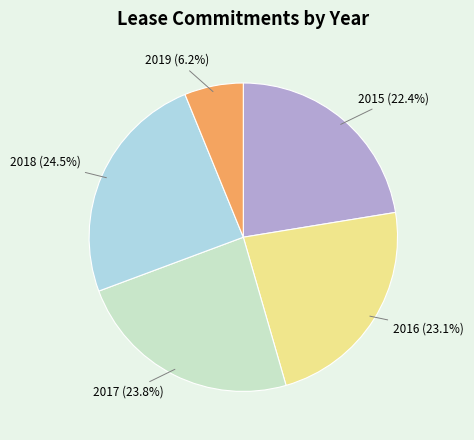

To the nearest percent, what is the average slice percentage?

20%